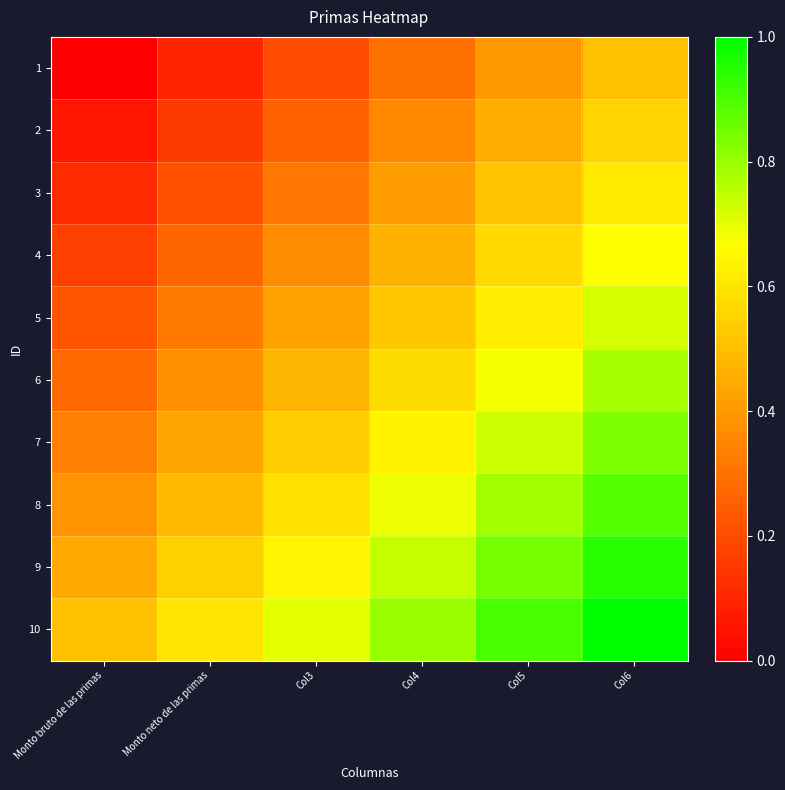

Rank the series by their maximum value, from lowest to highest.

1, 2, 3, 4, 5, 6, 7, 8, 9, 10